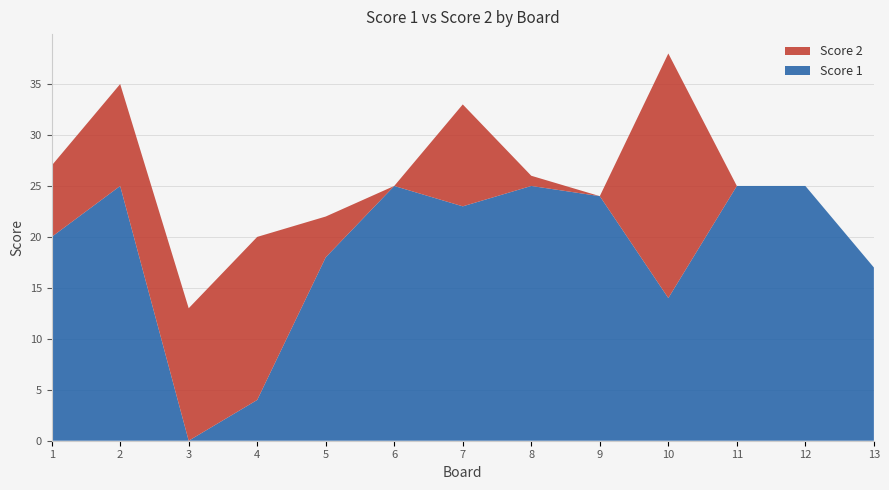

Reading left to right, what are all the values shown in this chart?

Score 1: 20	25	0	4	18	25	23	25	24	14	25	25	17
Score 2: 7	10	13	16	4	0	10	1	0	24	0	0	0